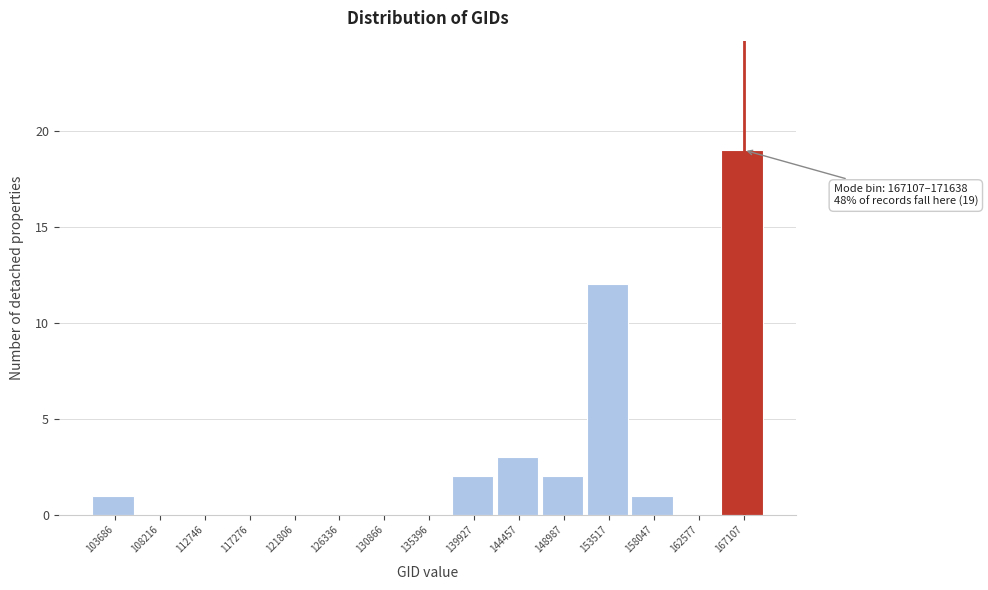

Reading left to right, list all the values displayed in this chart.

103686=1	108216=0	112746=0	117276=0	121806=0	126336=0	130866=0	135396=0	139927=2	144457=3	148987=2	153517=12	158047=1	162577=0	167107=19